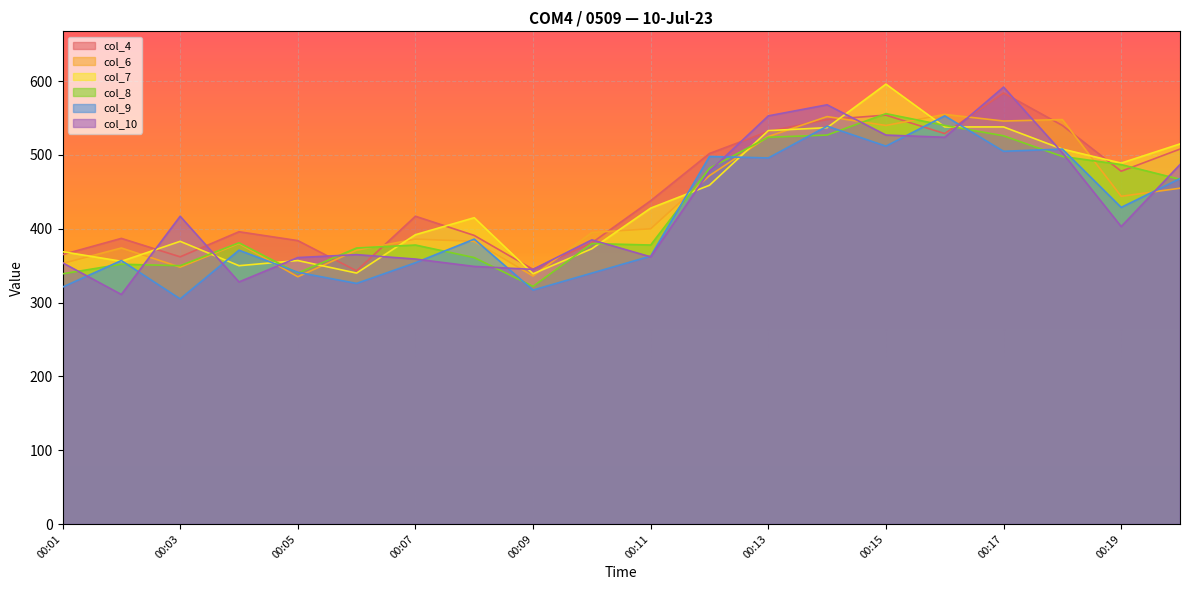

What is the difference between the maximum and second lowest values in the col_6 series?

219